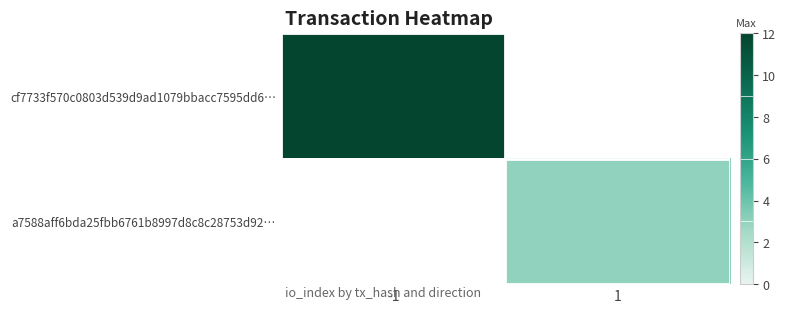

Is the value of cf7733f570c0803d539d9ad1079bbacc7595dd6… at 1 greater than the value of a7588aff6bda25fbb6761b8997d8c8c28753d92… at 1?

No